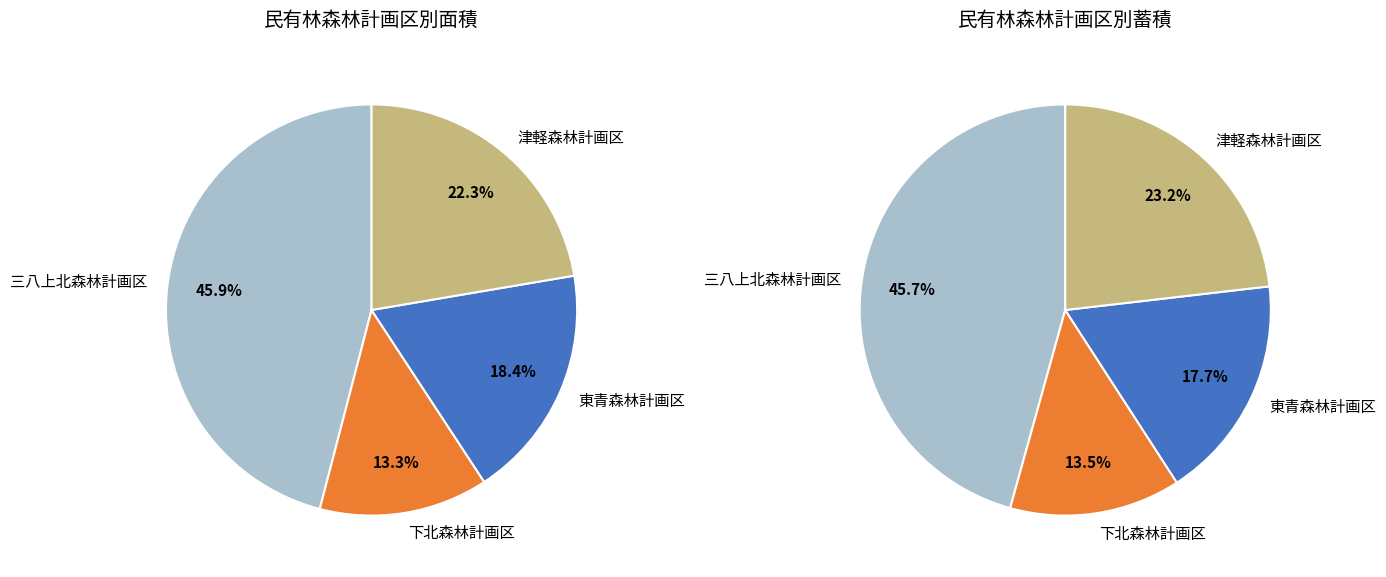

Does 三八上北森林計画区 represent more than half of the total?

No